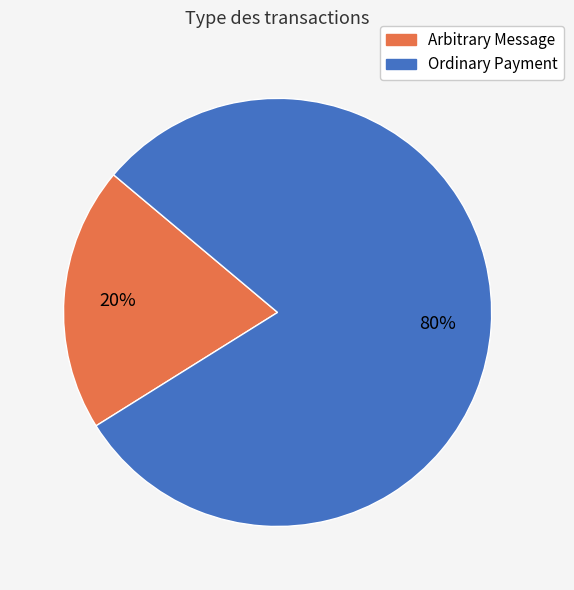

How many slices are in this pie chart?

2